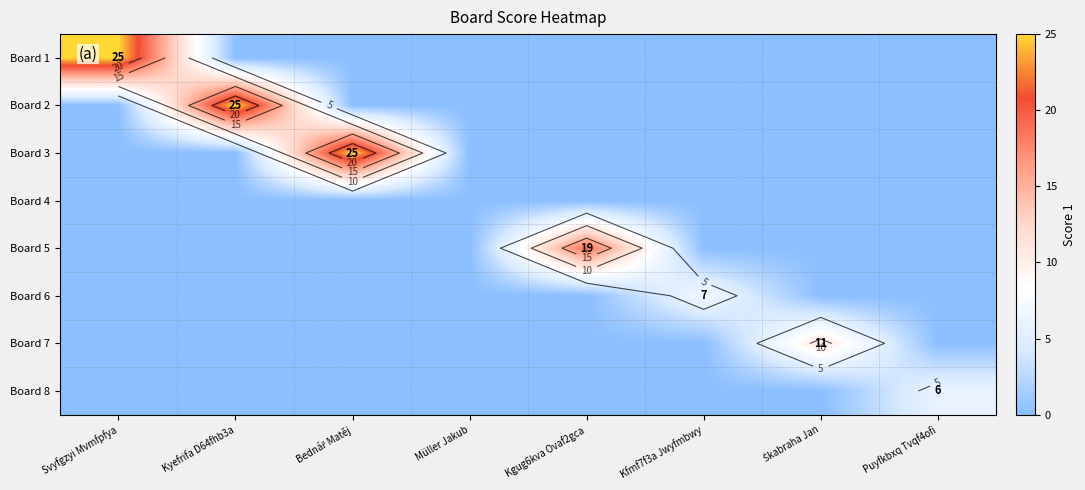

Rank the series at Svyfgzyi Mvmfpfya from highest to lowest value.

Board 1, Board 2, Board 3, Board 4, Board 5, Board 6, Board 7, Board 8